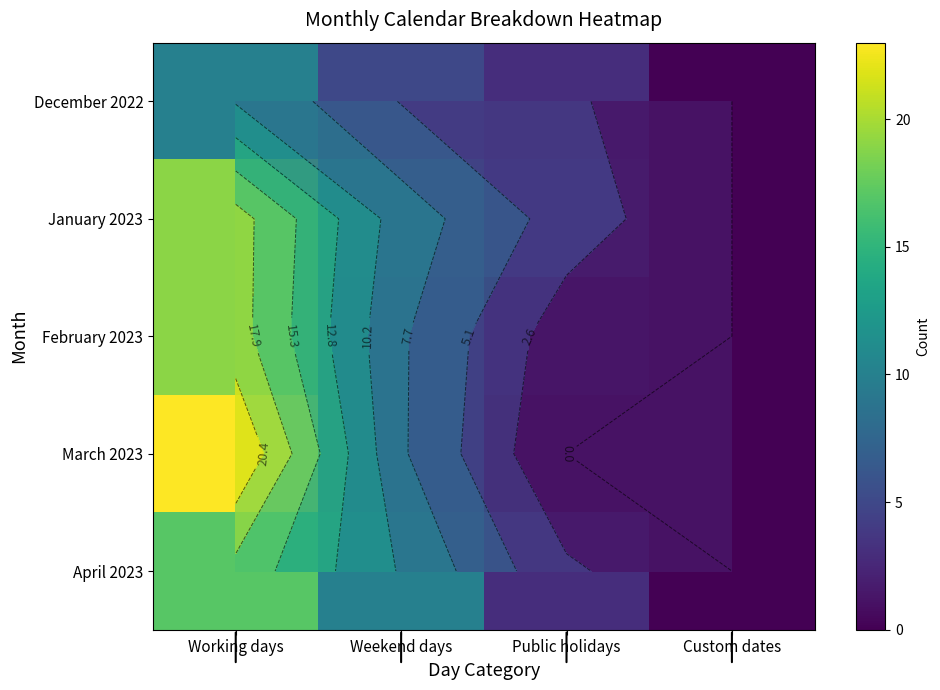

What is the approximate value of January 2023 at Public holidays?

4